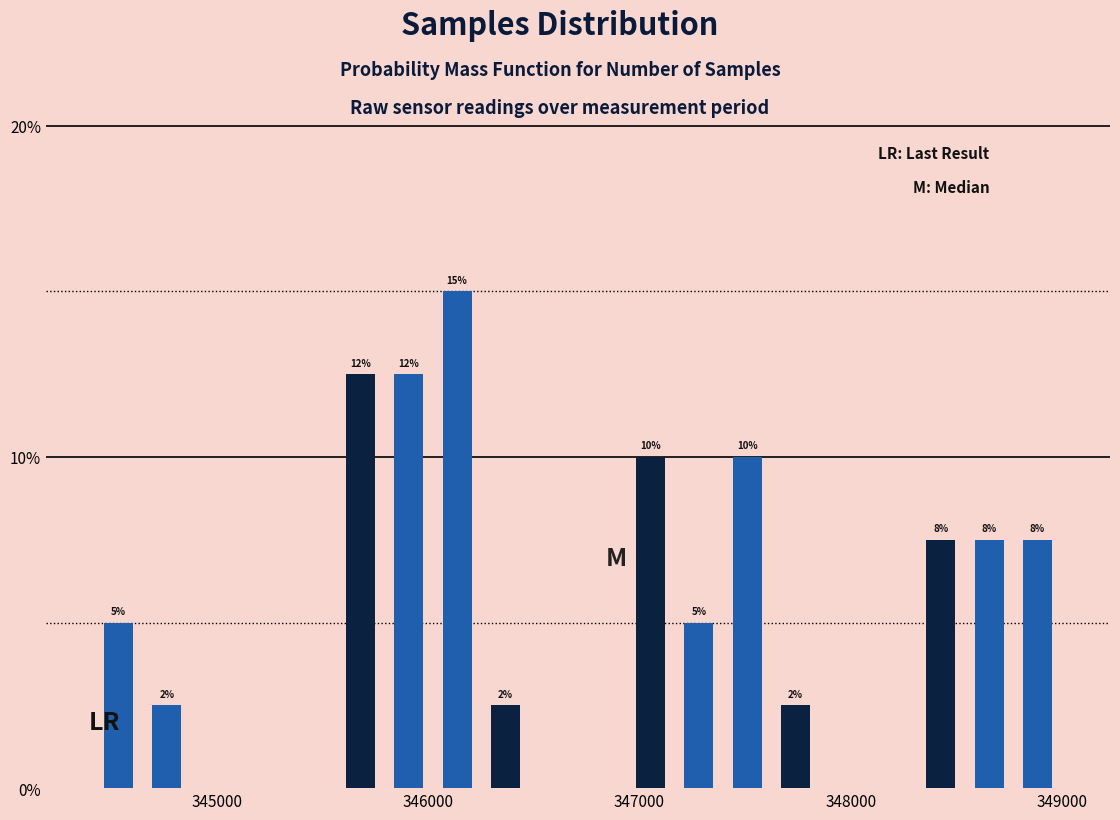

Read against the x-axis, roughly where is the centre of the tallest bar?

346100